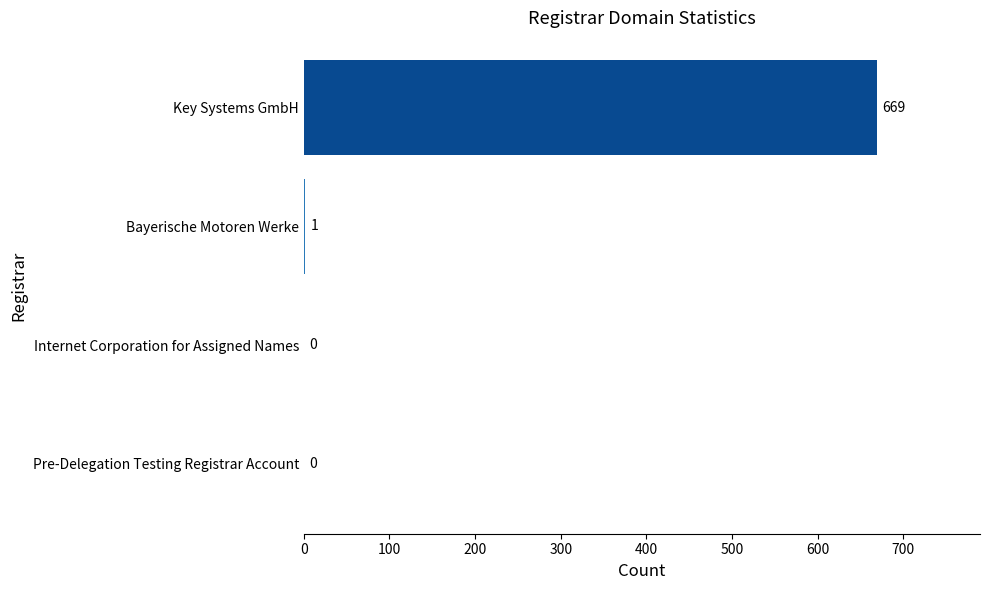

Is it true that the value at Internet Corporation for Assigned Names is -437?

False